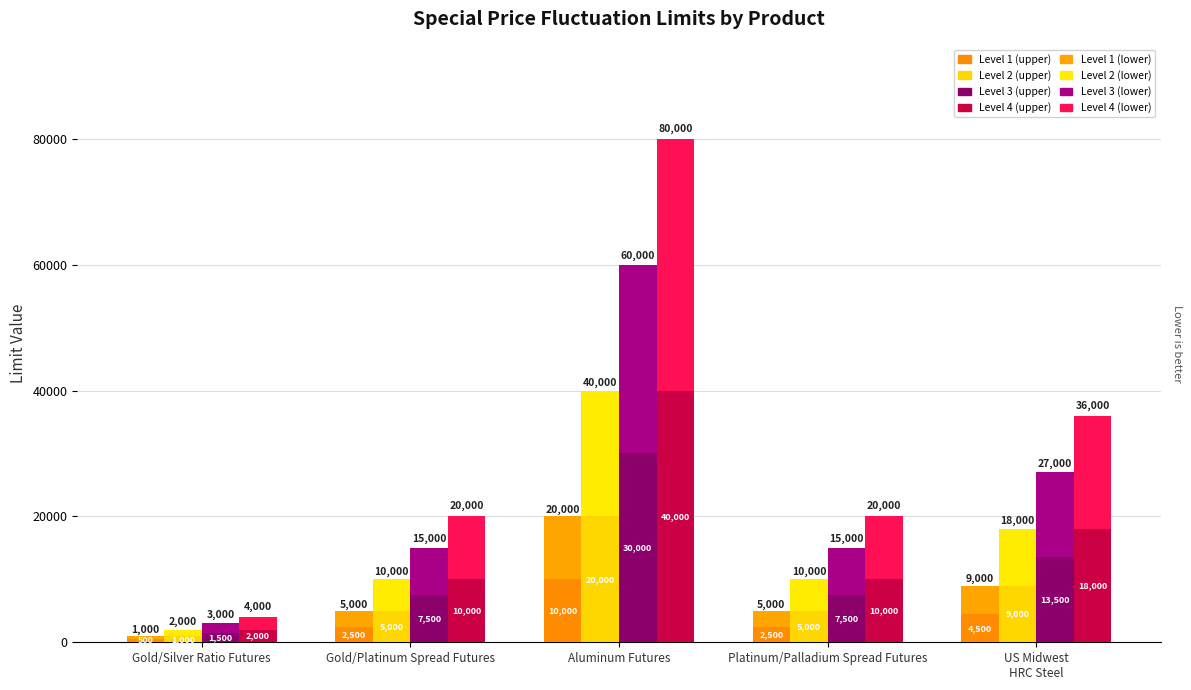

List the series in order of their peak value, lowest first.

Level 1, Level 2, Level 3, Level 4